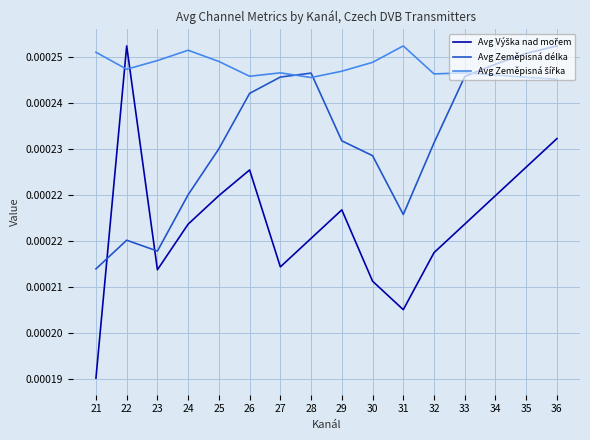

Which category has the highest value across all series?

22